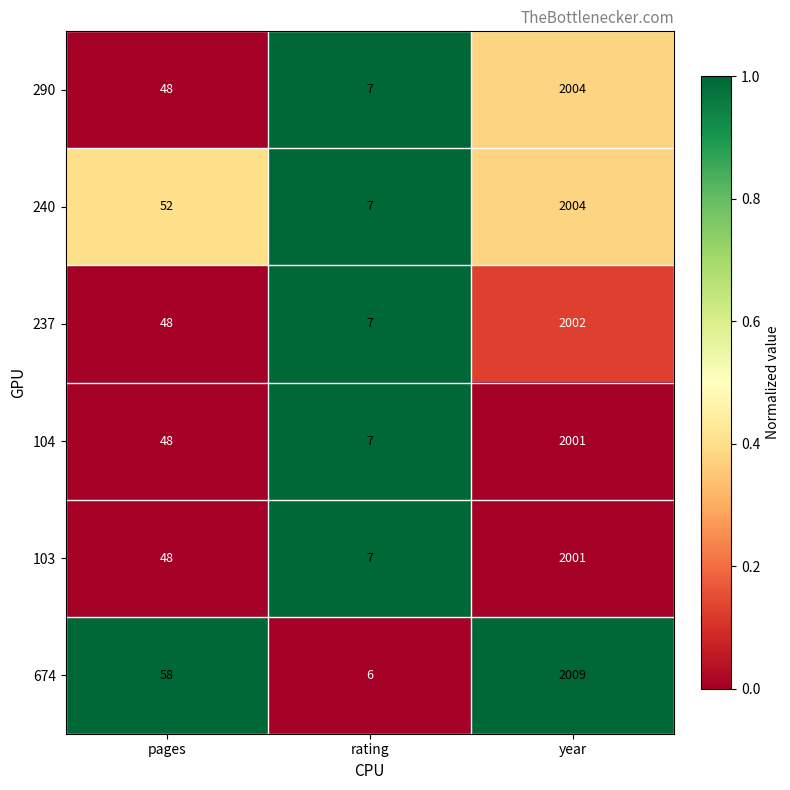

The value of 237 at year is 2002. True or false?

True